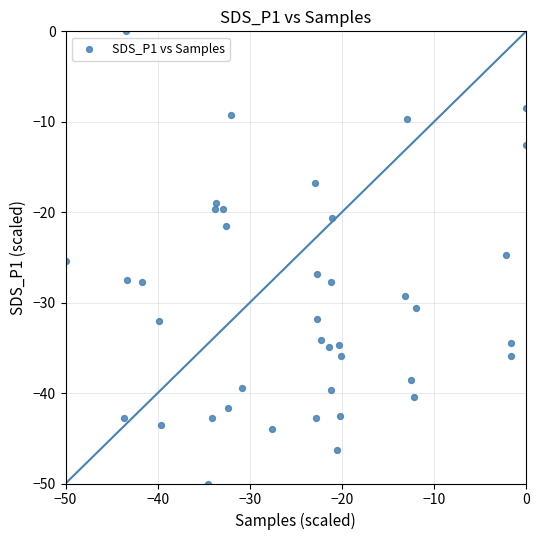

What is the range of Y values (max minus min)?

50.0